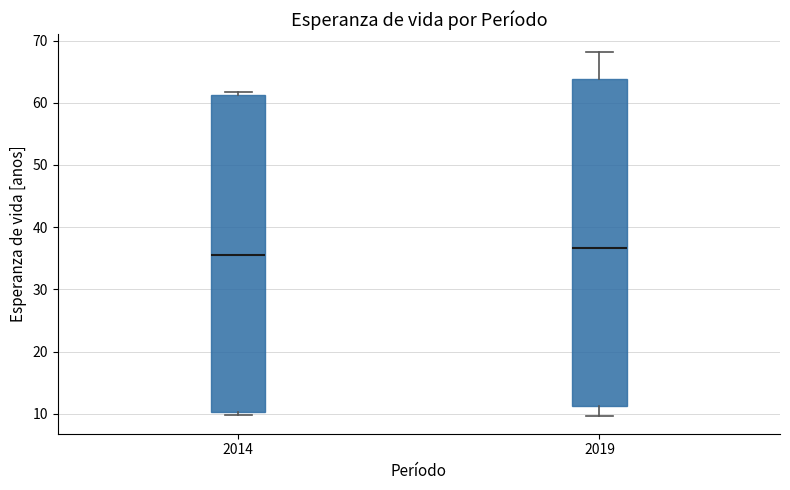

Which box's median line is the lowest?

2014